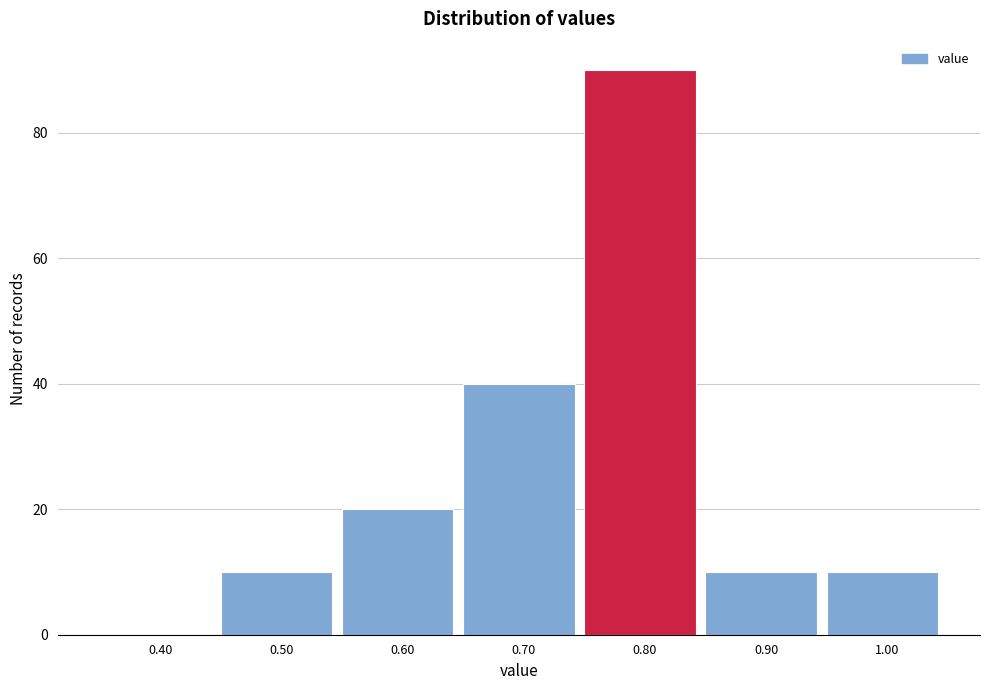

Over which range of the x-axis is the bar tallest?

0.75 to 0.85